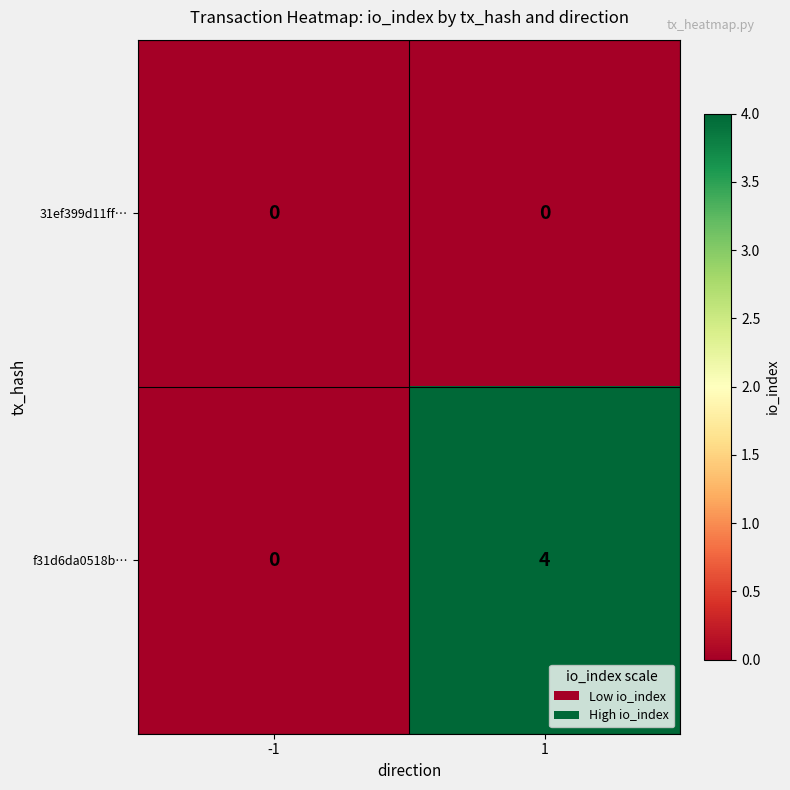

Which category has the highest value across all series?

1